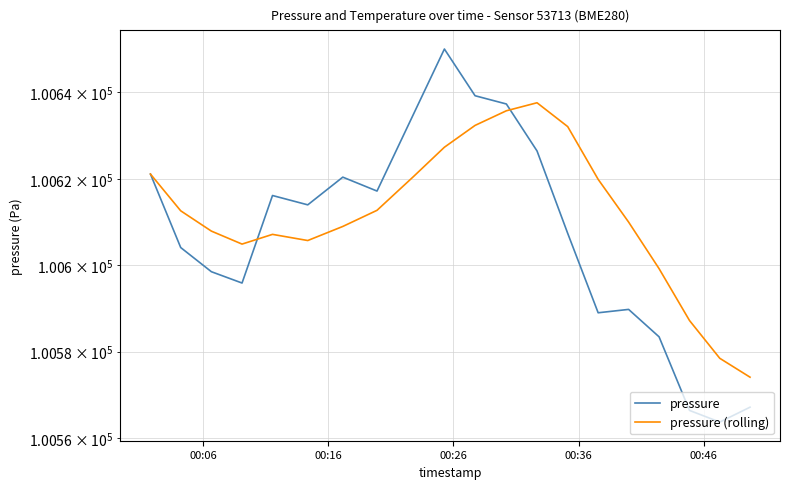

Reading left to right, what are all the values shown in this chart?

pressure: 100621.1	100604.1	100598.5	100595.9	100616.1	100614.0	100620.4	100617.2	100635.0	100650.0	100639.2	100637.3	100626.4	100607.4	100589.0	100589.8	100583.4	100566.4	100563.7	100567.2
pressure (rolling): 100621.1	100612.6	100607.9	100604.9	100607.1	100605.7	100609.0	100612.7	100620.5	100627.3	100632.4	100635.7	100637.6	100632.1	100619.9	100610.0	100599.2	100587.2	100578.5	100574.1